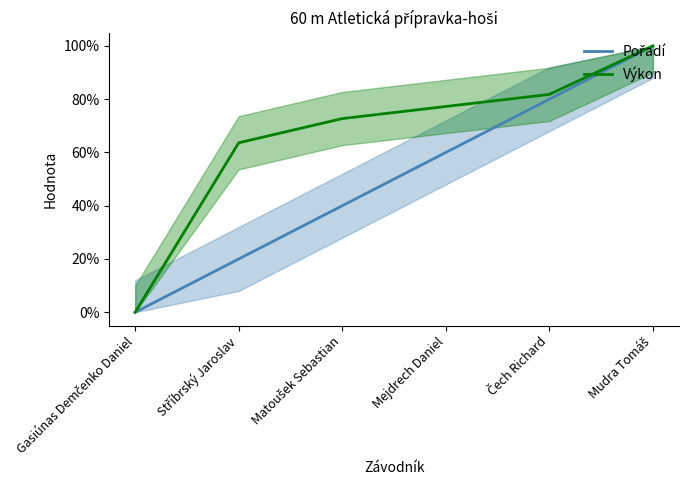

Which category has the lowest value in the Pořadí series?

Gasiúnas Demčenko Daniel